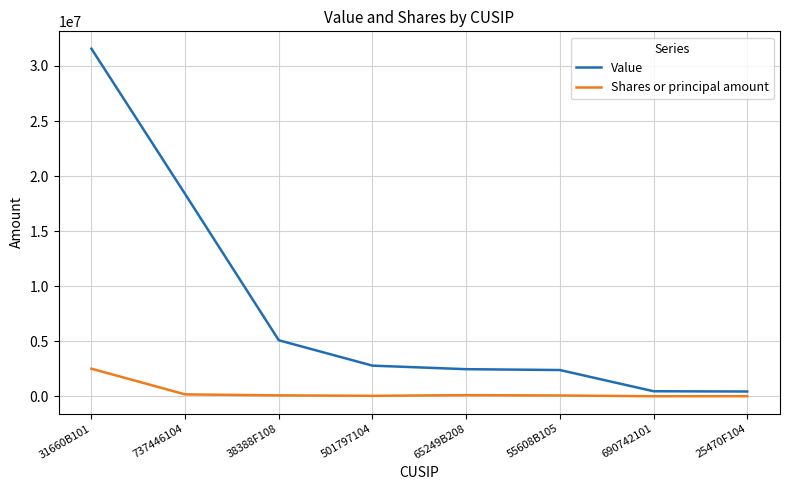

The Value series shows 460000 at 690742101. True or false?

True